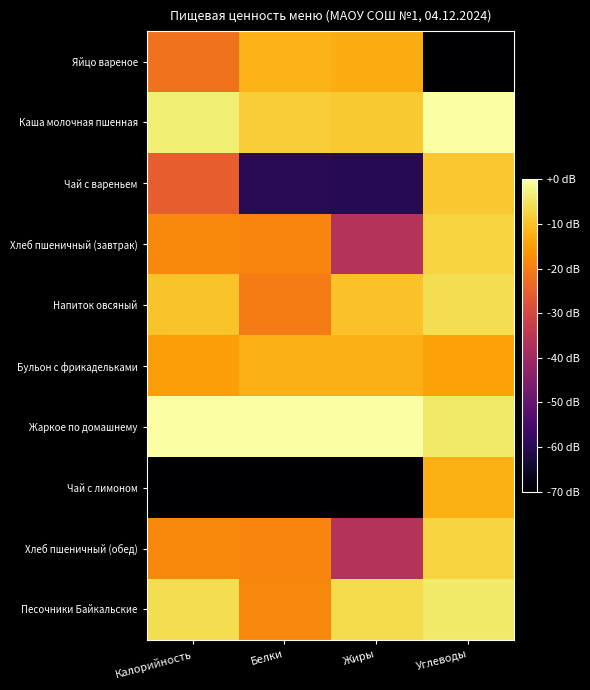

Between Калорийность and Углеводы, which series saw the biggest shift?

Чай с лимоном